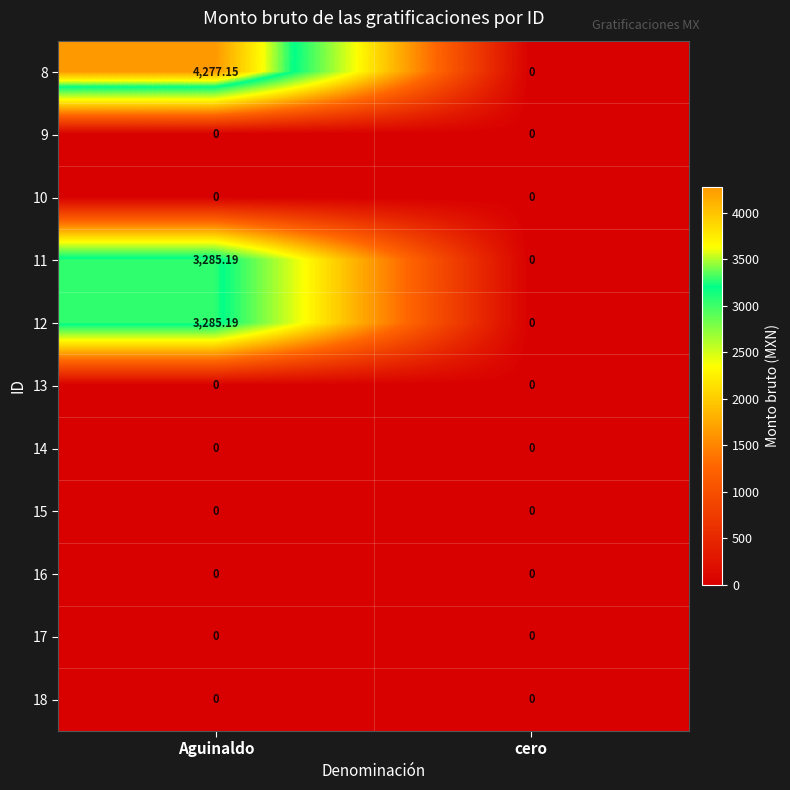

Is the value of 10 at Aguinaldo greater than the value of 12 at Aguinaldo?

No